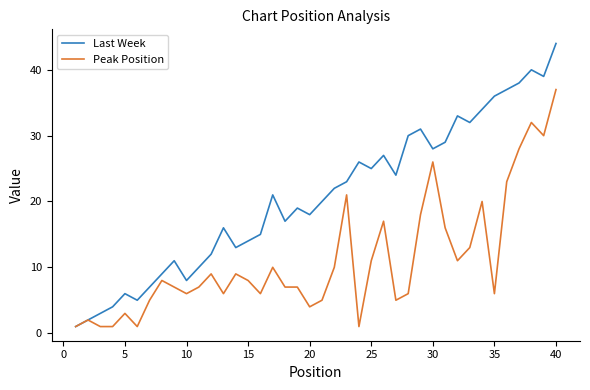

How many interior local peaks does the Last Week series have?

10